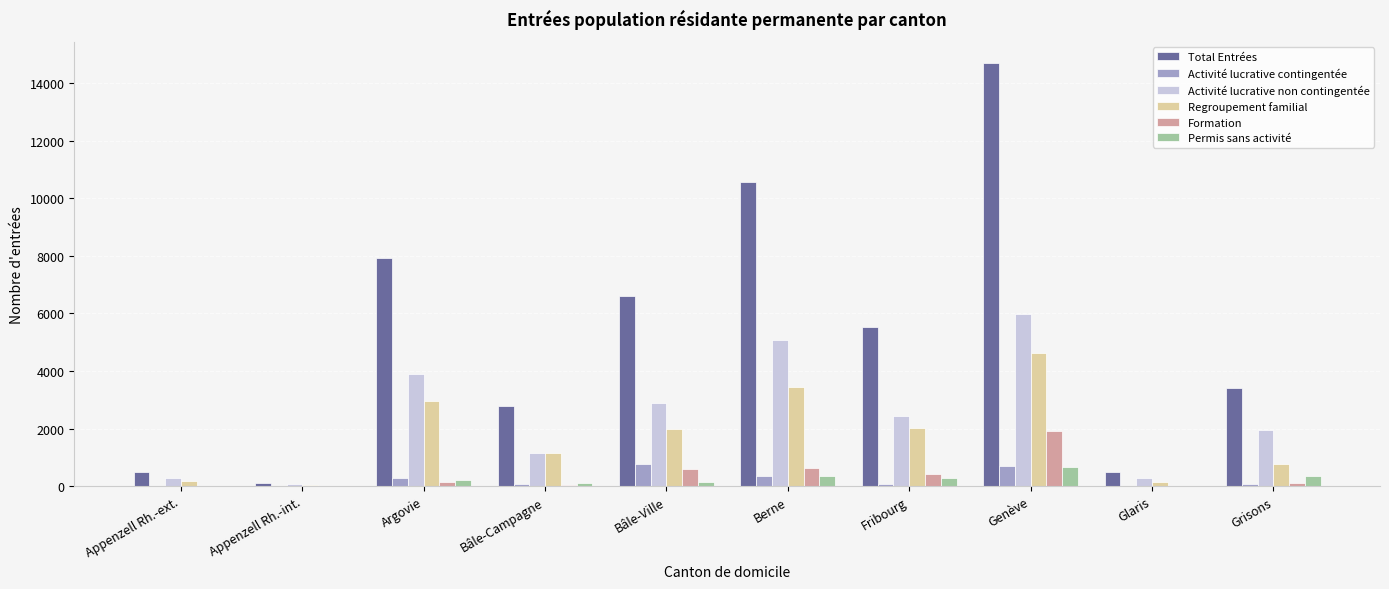

Between Glaris and Grisons, which series saw the biggest shift?

Total Entrées